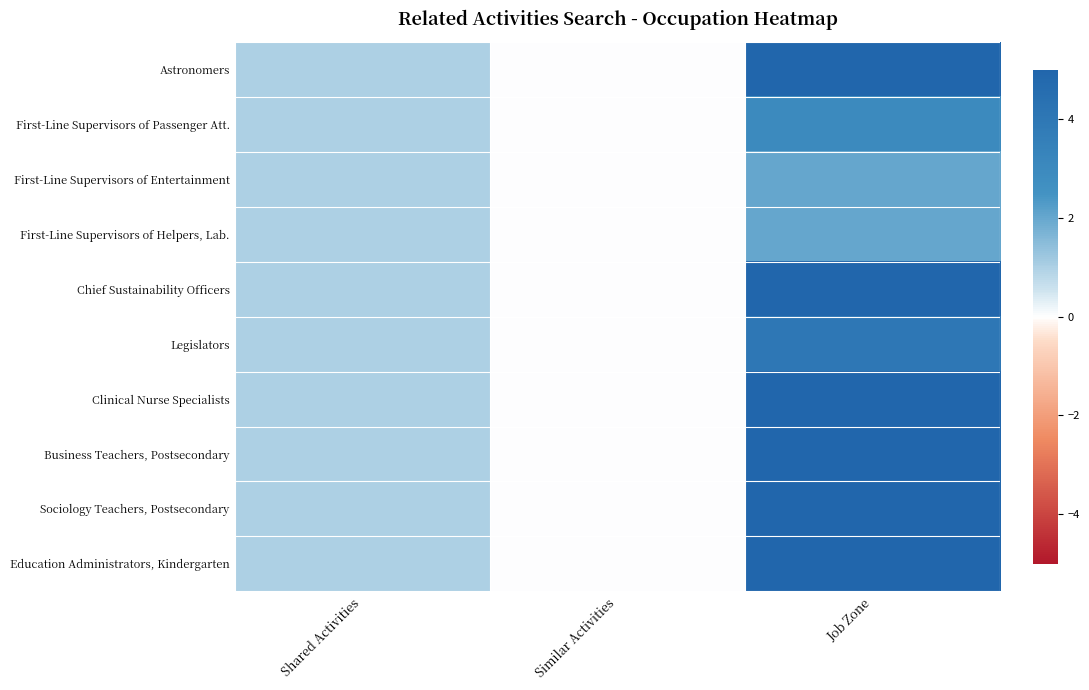

Reading left to right, what are all the values shown in this chart?

Astronomers: Shared Activities=1	Similar Activities=0	Job Zone=5
First-Line Supervisors of Passenger Att.: Shared Activities=1	Similar Activities=0	Job Zone=3
First-Line Supervisors of Entertainment: Shared Activities=1	Similar Activities=0	Job Zone=2
First-Line Supervisors of Helpers, Lab.: Shared Activities=1	Similar Activities=0	Job Zone=2
Chief Sustainability Officers: Shared Activities=1	Similar Activities=0	Job Zone=5
Legislators: Shared Activities=1	Similar Activities=0	Job Zone=4
Clinical Nurse Specialists: Shared Activities=1	Similar Activities=0	Job Zone=5
Business Teachers, Postsecondary: Shared Activities=1	Similar Activities=0	Job Zone=5
Sociology Teachers, Postsecondary: Shared Activities=1	Similar Activities=0	Job Zone=5
Education Administrators, Kindergarten: Shared Activities=1	Similar Activities=0	Job Zone=5